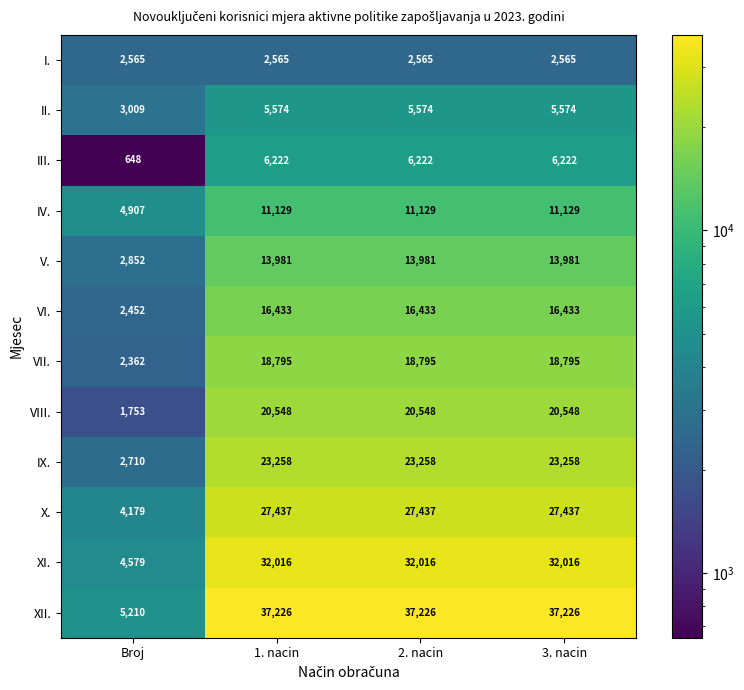

At how many categories does at least one series exceed 13302?

3